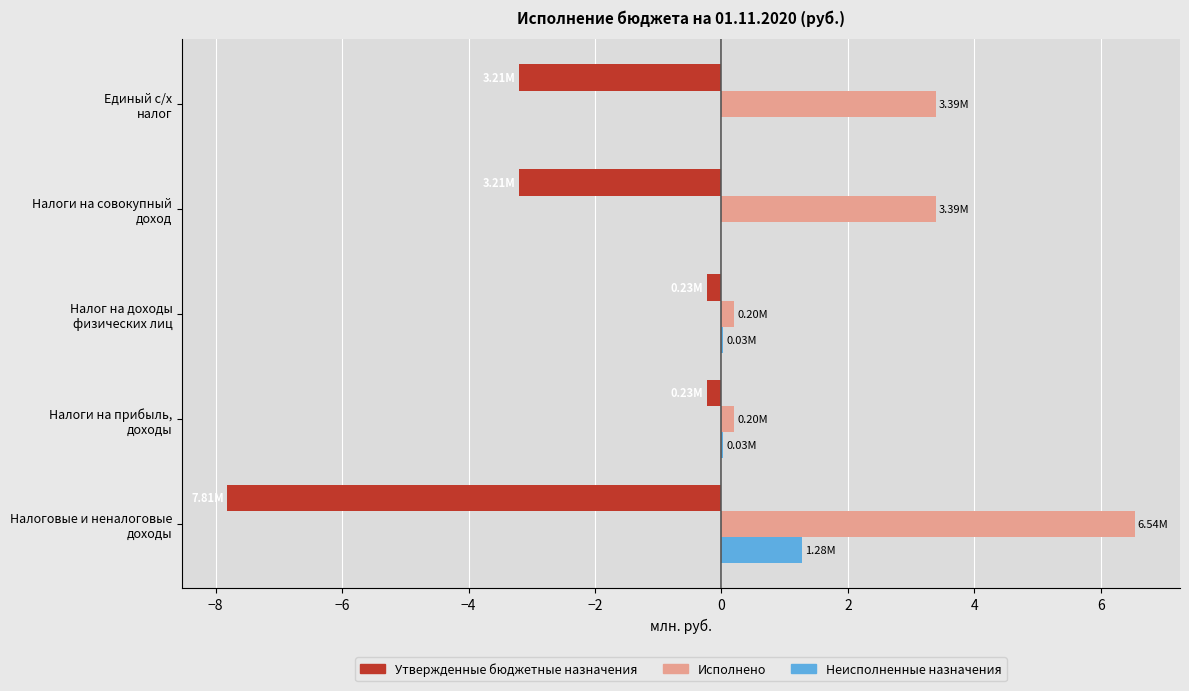

What is the sum of all Исполнено values?

13.7